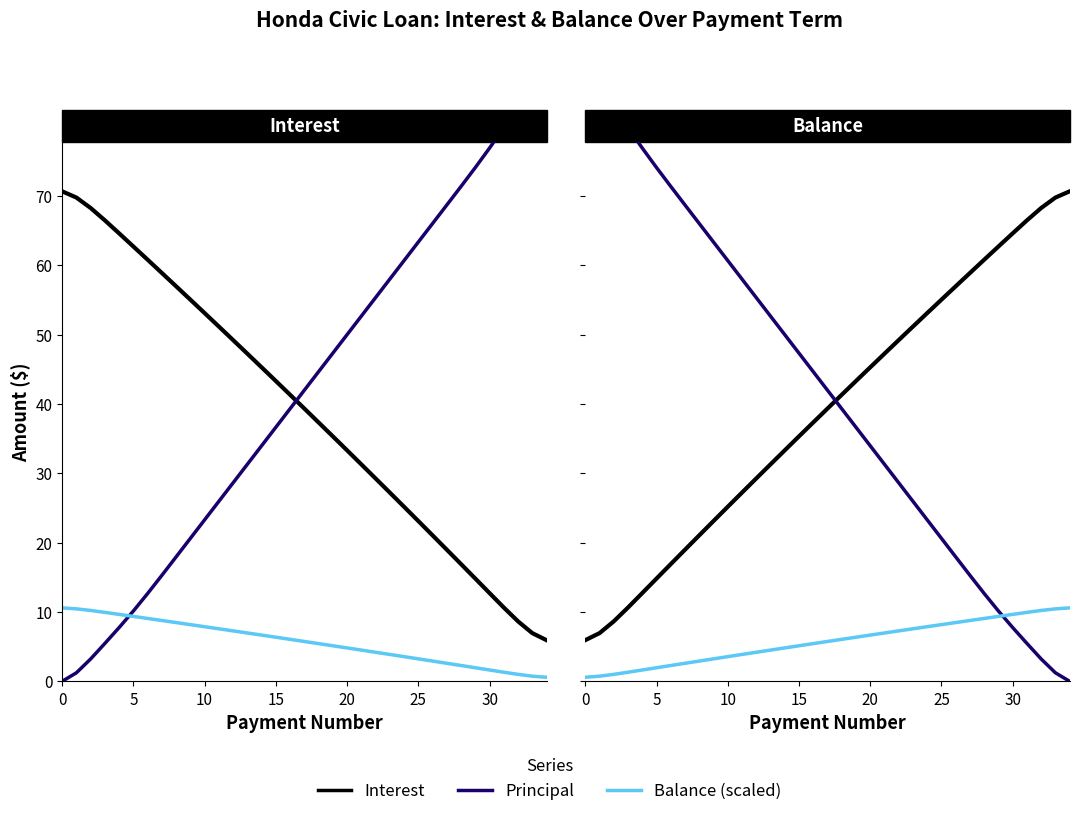

How many lines are shown in the chart?

3